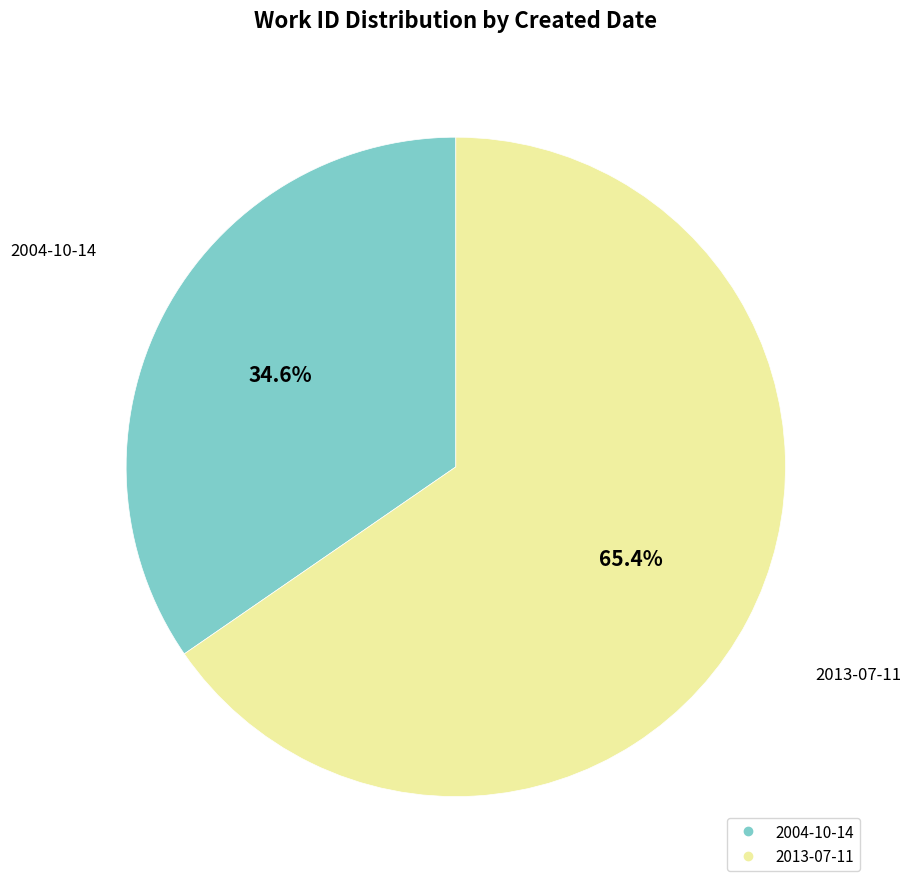

Between 2004-10-14 and 2013-07-11, which is larger?

2013-07-11